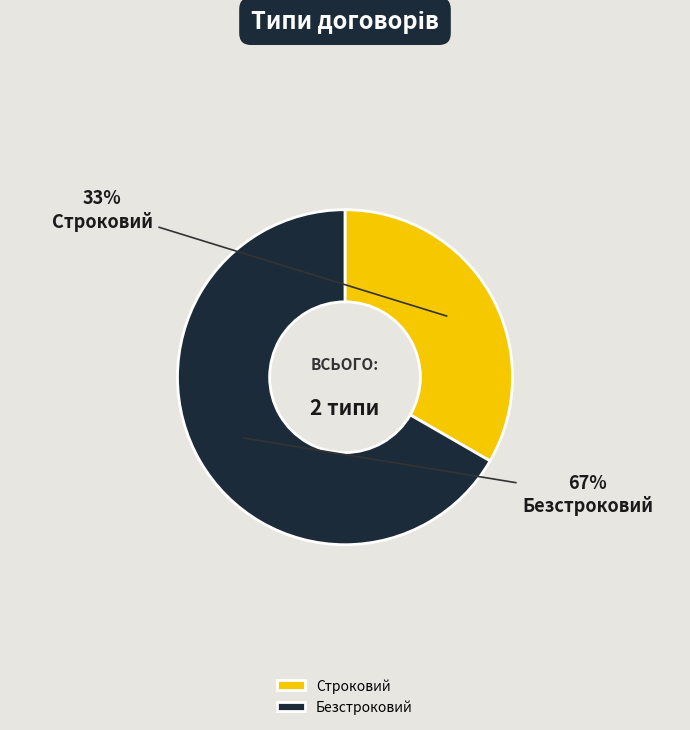

How many segments does this pie chart have?

2